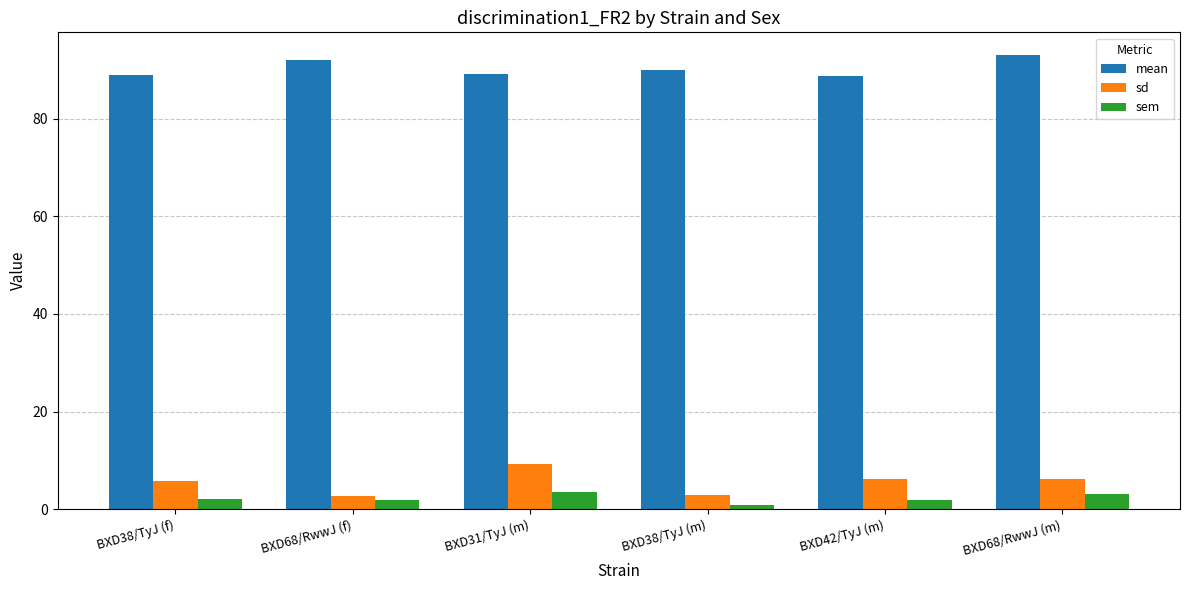

What is the difference between the highest and lowest values at BXD68/RwwJ (m)?

89.9